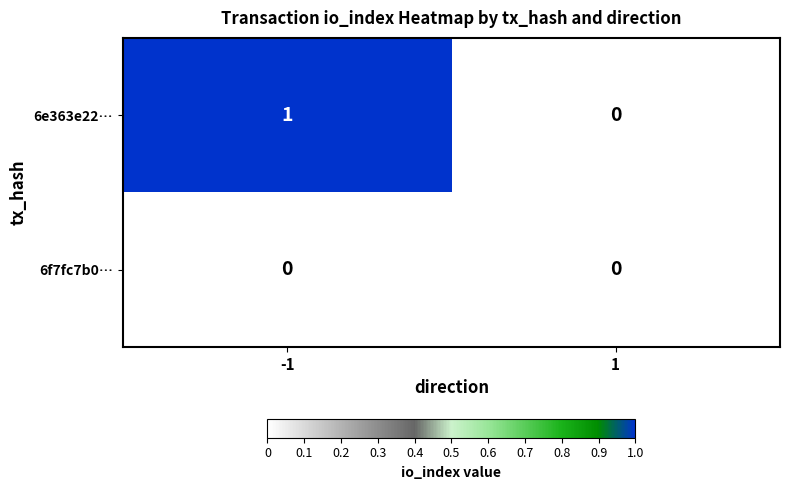

Is the value of 6f7fc7b0… at -1 greater than the value of 6e363e22… at -1?

No